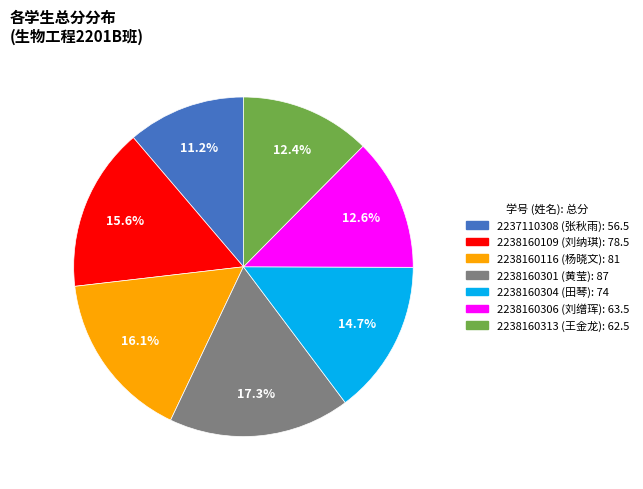

To the nearest percent, what is the combined percentage of 2238160306 and 2238160313?

25%